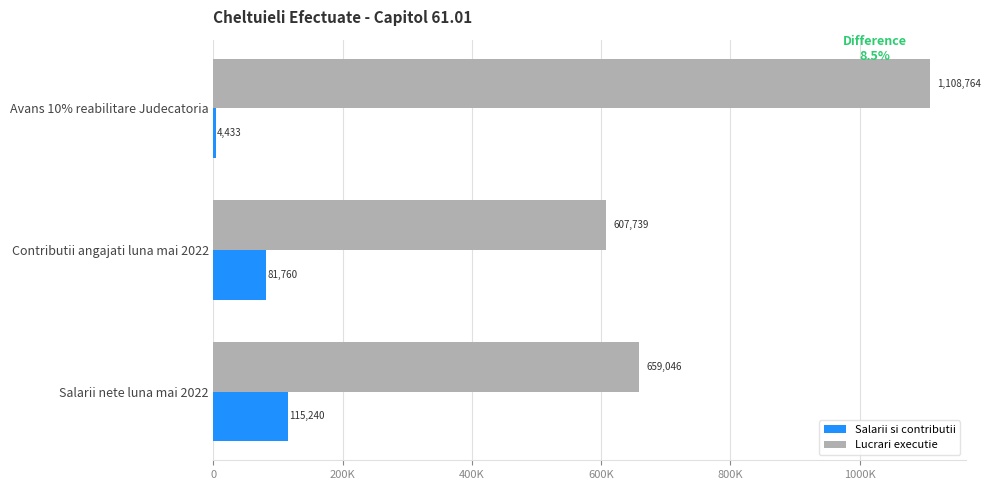

Rank the series by their average value, from lowest to highest.

Salarii si contributii, Lucrari executie